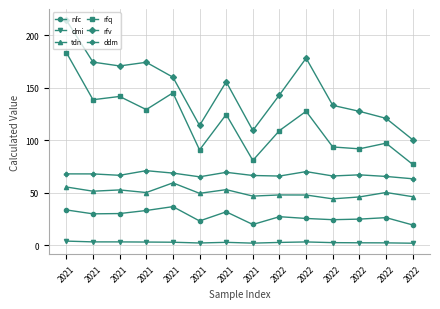

Reading left to right, transcribe all the data shown in this chart.

nfc: 33.7	30.0	30.3	33.2	36.9	23.2	31.9	19.9	27.3	25.6	24.4	25.0	26.4	19.4
dmi: 4.1	3.3	3.3	3.2	3.0	2.3	2.9	2.1	2.8	3.3	2.6	2.5	2.4	2.0
tdn: 55.6	51.5	52.8	50.3	59.5	49.5	53.0	46.9	48.0	47.9	44.3	46.1	50.3	46.3
rfq: 183.6	138.6	141.7	129.2	145.2	90.8	124.5	80.8	109.3	127.6	93.7	91.9	97.3	77.1
rfv: 214.3	174.4	170.8	174.2	160.1	114.1	155.7	109.3	143.2	178.2	133.2	127.6	120.9	100.6
ddm: 68.0	68.0	66.7	71.1	68.8	65.2	69.5	66.5	66.0	70.2	66.0	67.1	65.6	63.4